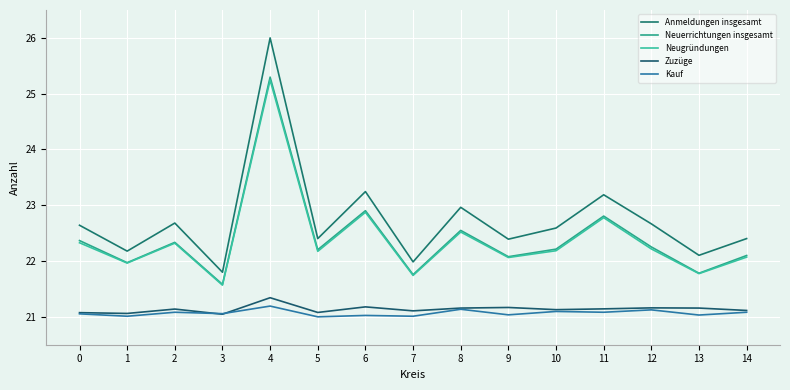

At which category does the chart reach its minimum across all series?

5